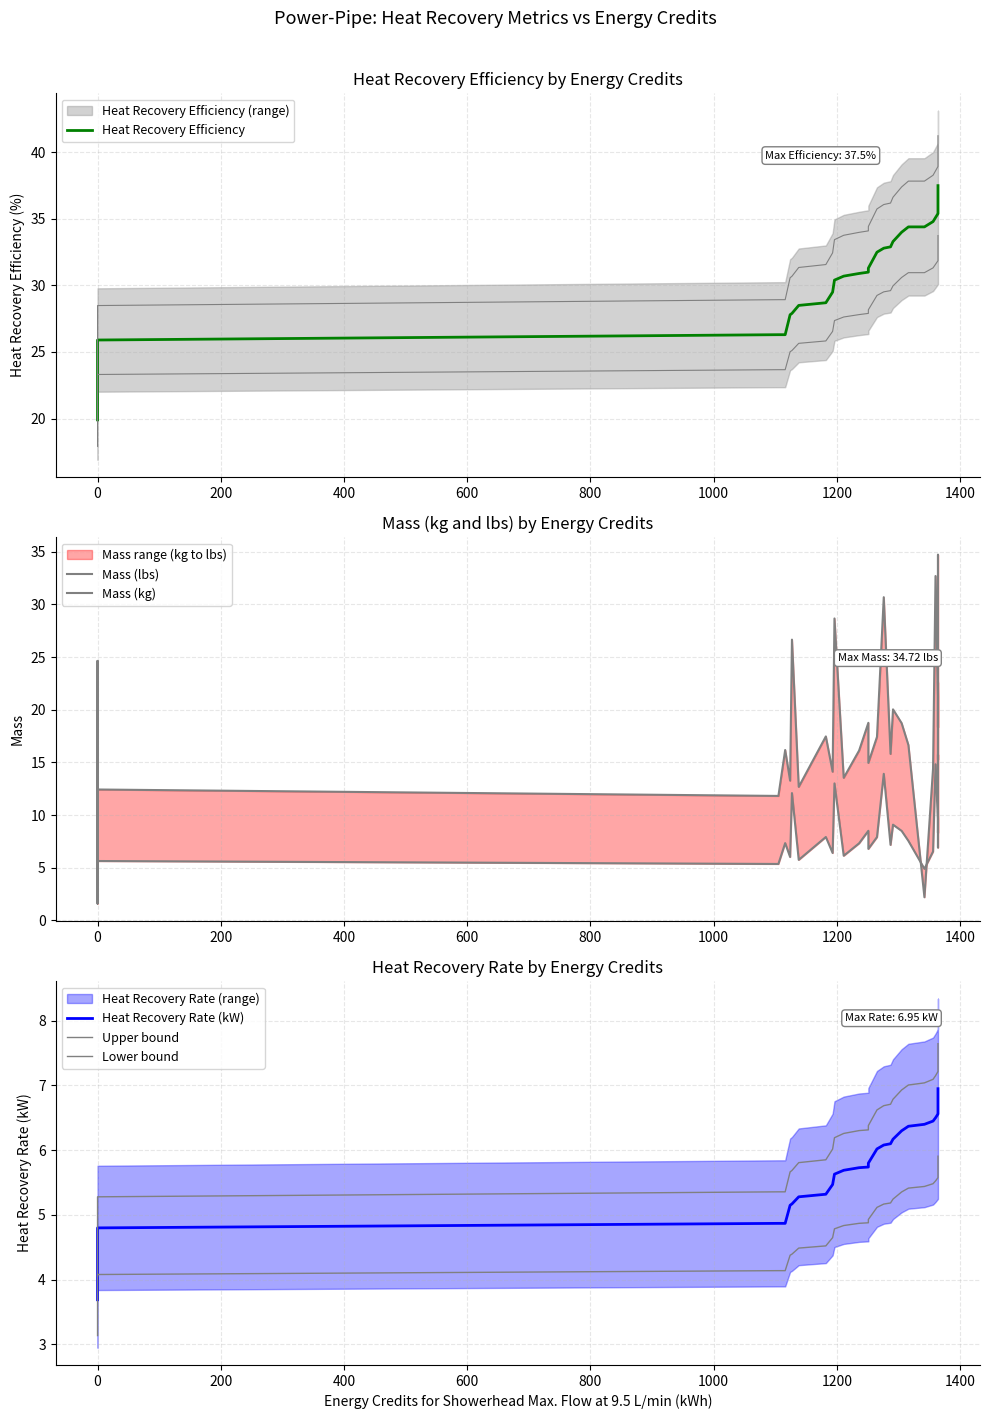

What are all the series names shown in the legend?

Heat Recovery Efficiency, Mass (lbs), Mass (kg), Heat Recovery Rate (kW), Upper bound, Lower bound